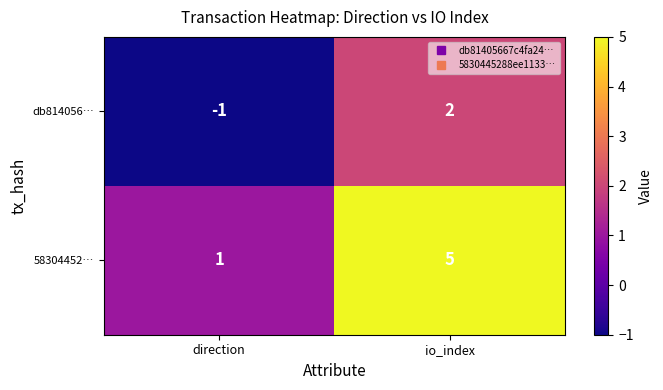

What is the spread (max minus min) of values at io_index?

3